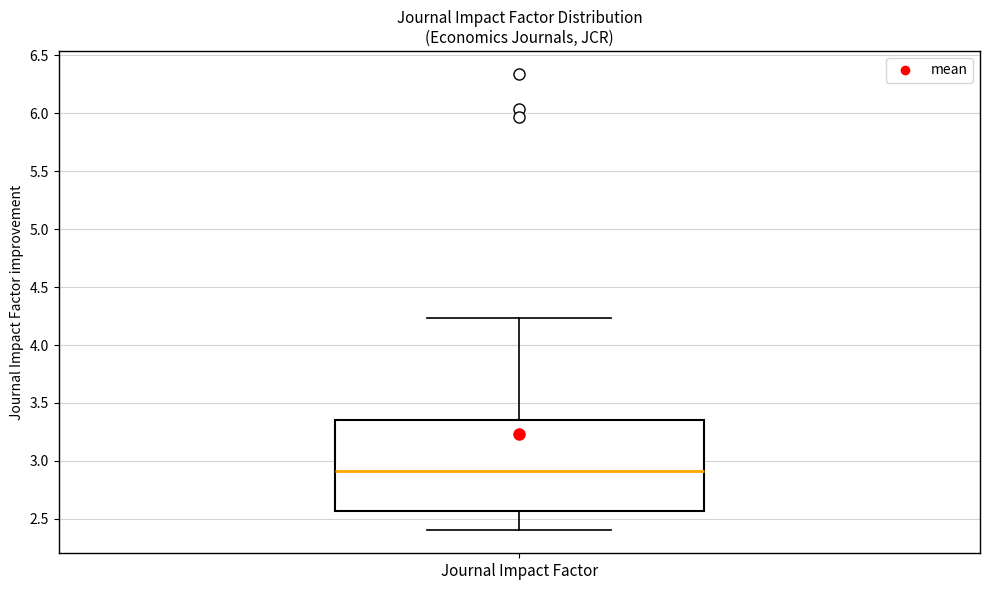

Where is the lower edge of the box for Journal Impact Factor on the y-axis? The values are not printed on the chart, so give them approximately, as read against the axis.

2.55